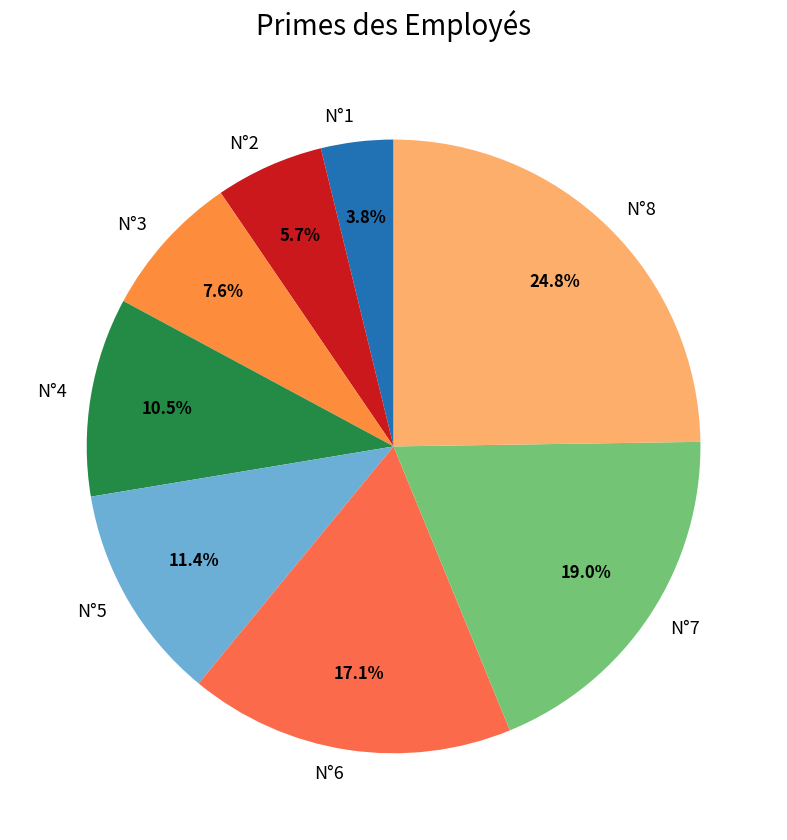

The N°8 slice represents 14% of the pie. True or false?

False